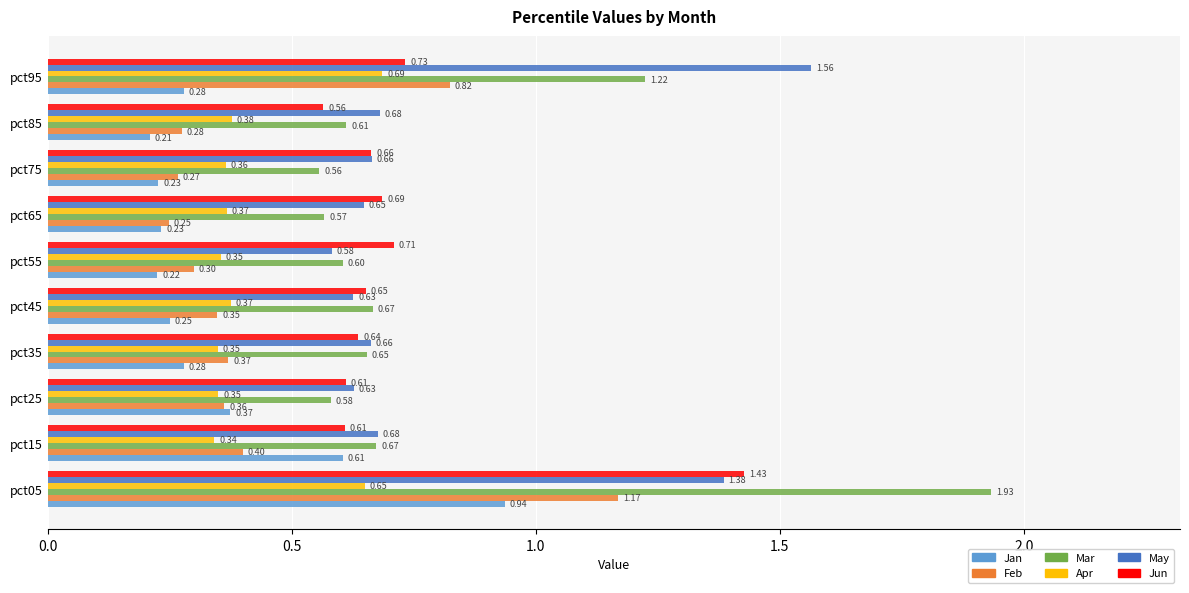

Is the value of Apr at pct25 greater than the value of Jun at pct75?

No